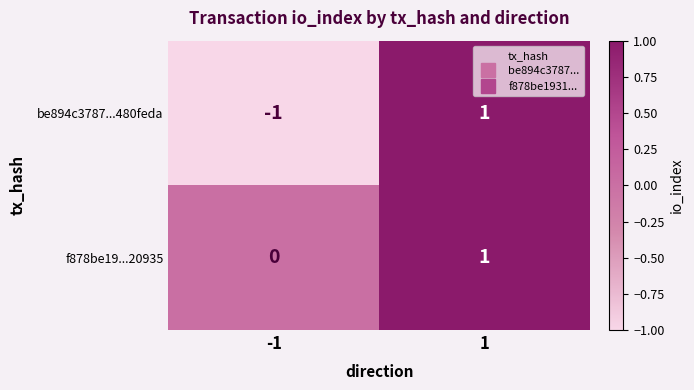

True or false: f878be19...20935 has a value of 1 at 1.

True